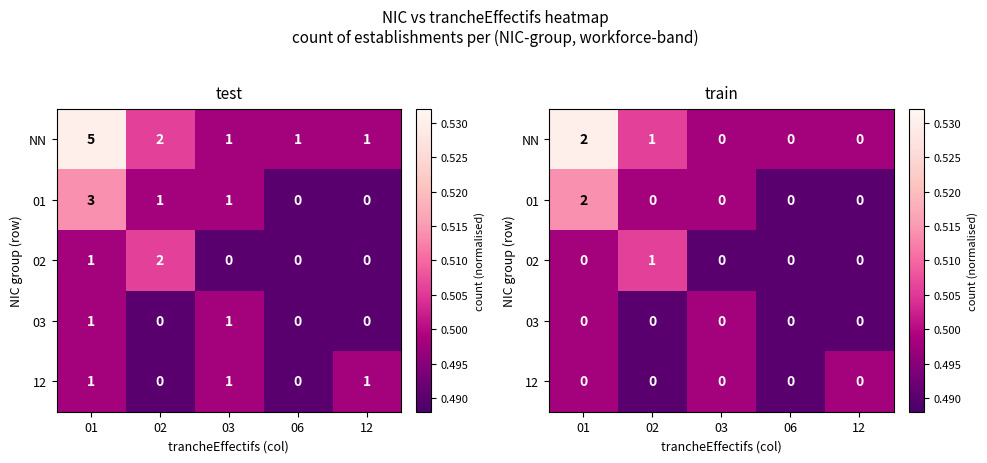

Is it true that 12 equals 0.7 at 02?

False